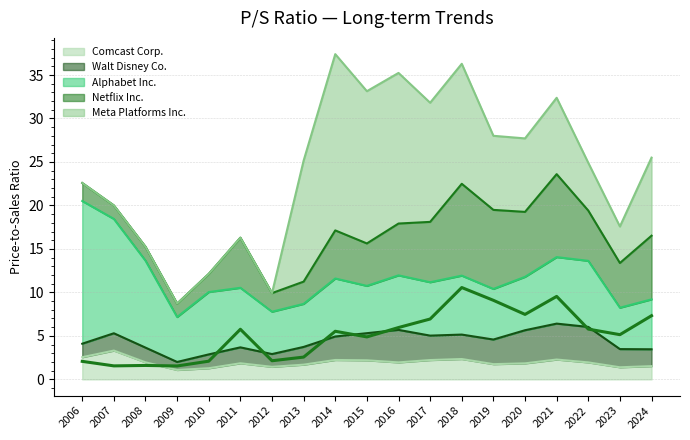

At which label is Walt Disney Co. closest to 2?

2007